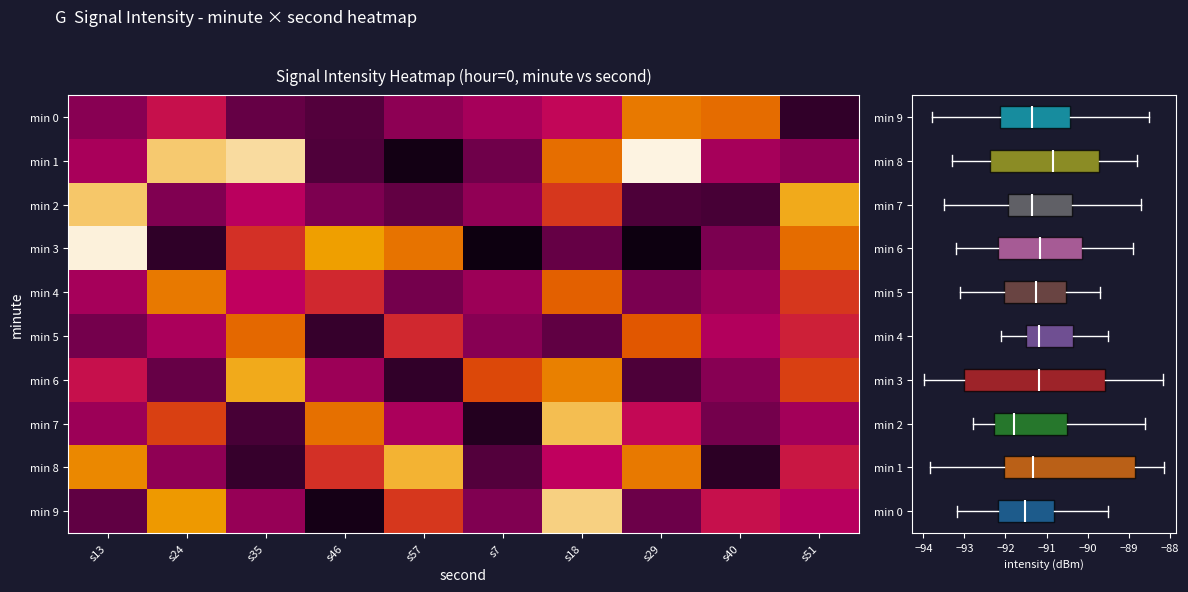

Which series changed the most between s35 and s7?

min 1